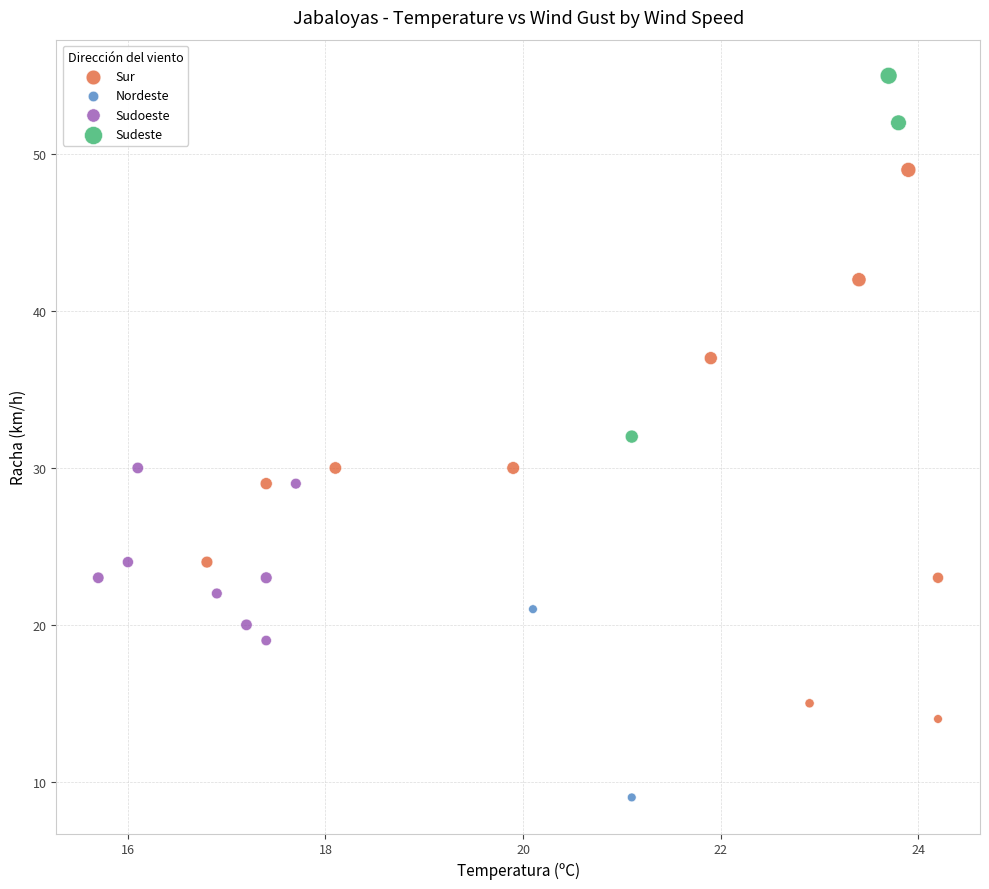

What are all the series names shown in the legend?

Sur, Nordeste, Sudoeste, Sudeste